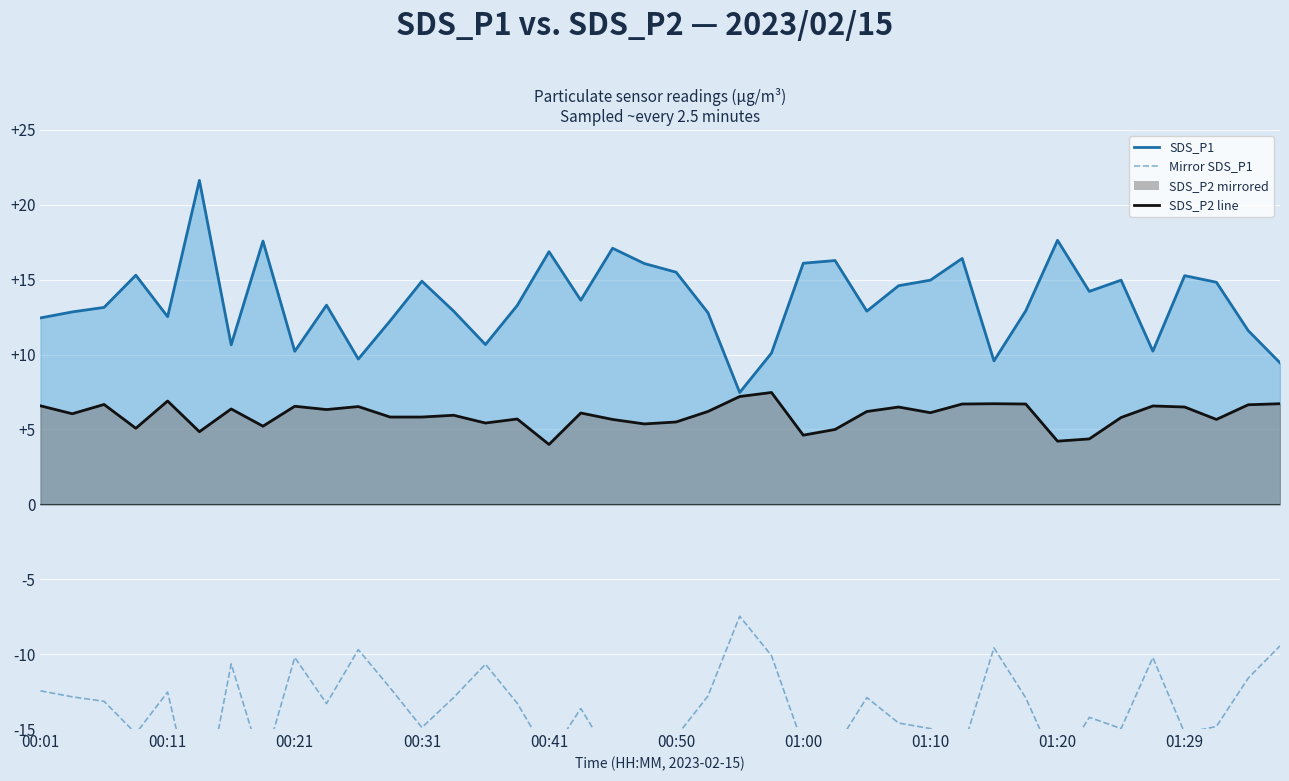

True or false: SDS_P1 line and Mirror SDS_P1 intersect in this chart.

False